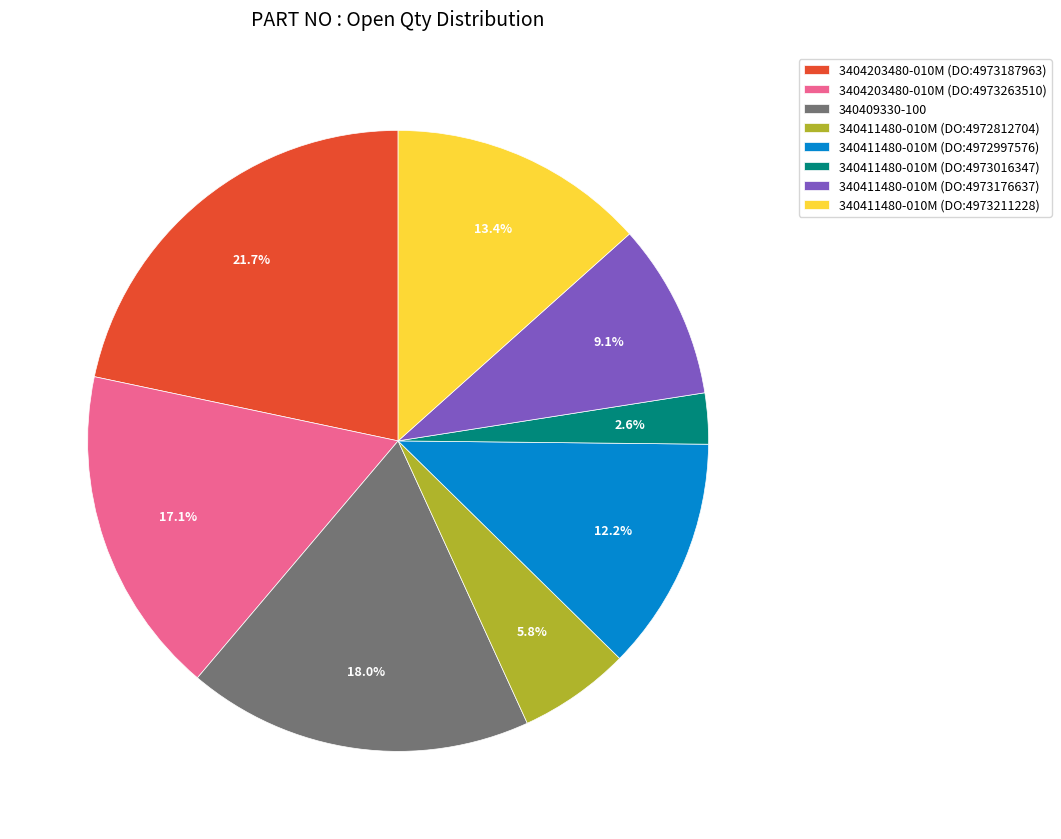

Is it true that 340411480-010M (DO:4972997576) is 12% of the pie?

True